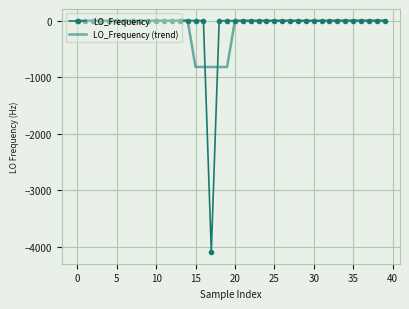

Which series has the largest range (max minus min)?

LO_Frequency